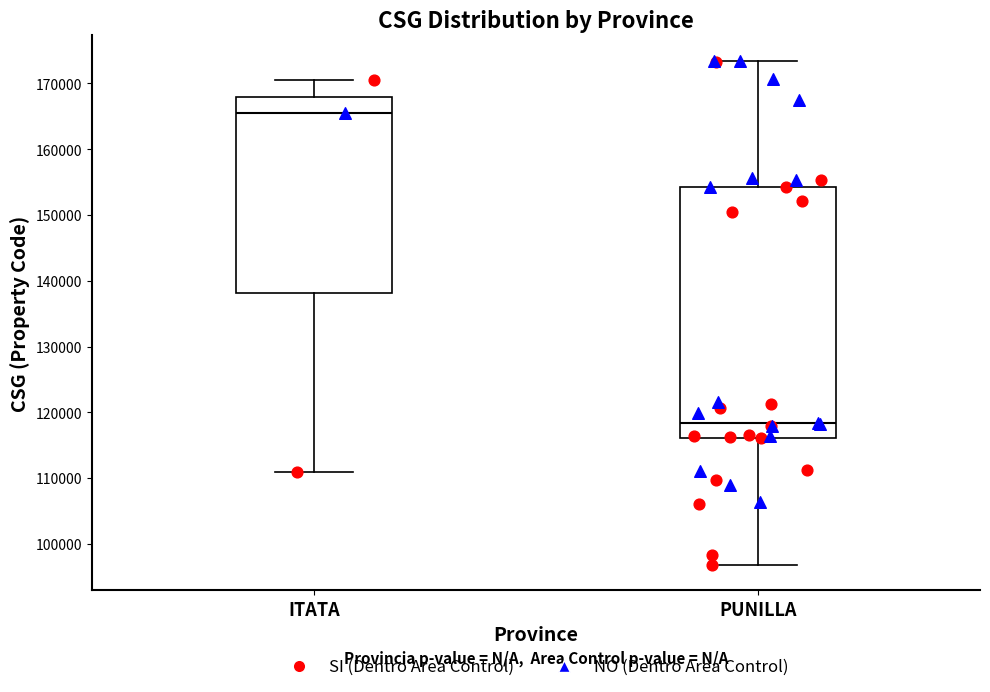

Where is the upper edge of the box for PUNILLA on the y-axis? The values are not printed on the chart, so give them approximately, as read against the axis.

154000